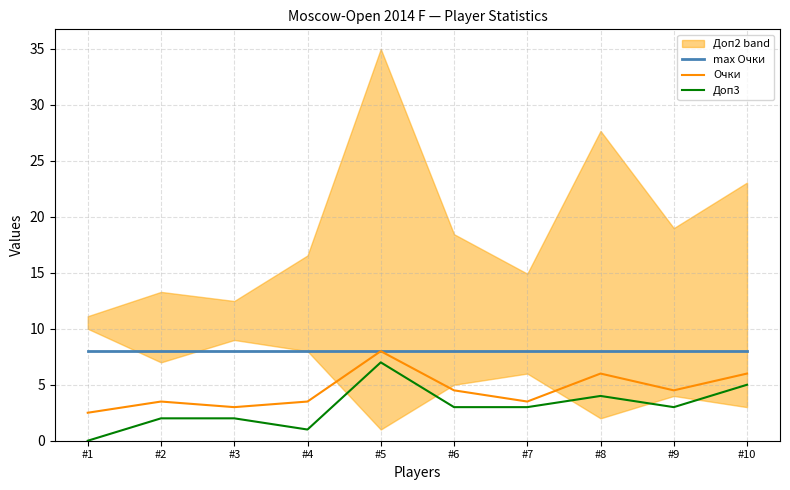

What is the maximum value for Доп3?

7.0